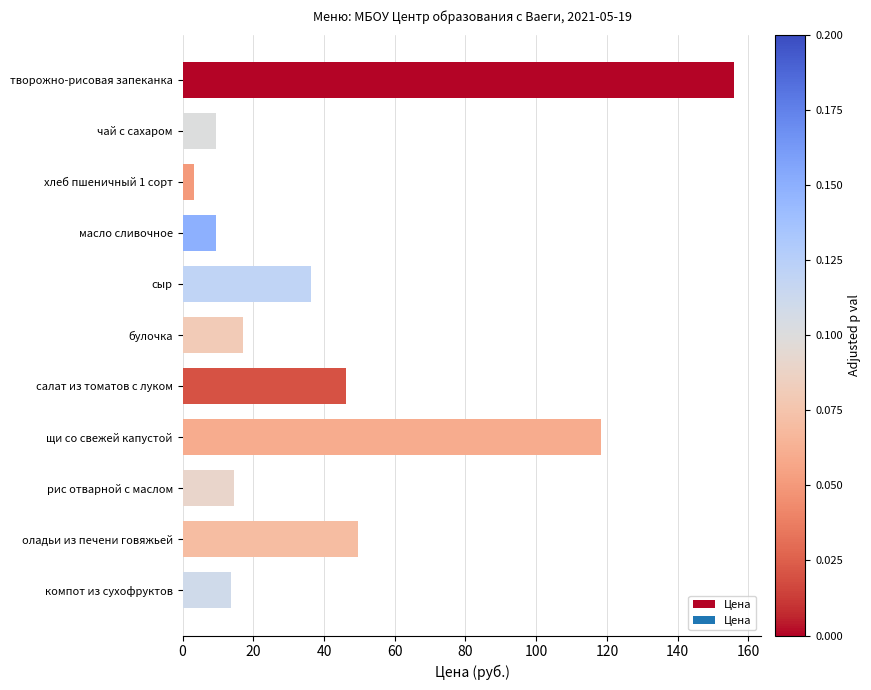

The value at чай с сахаром is 9.4. True or false?

True